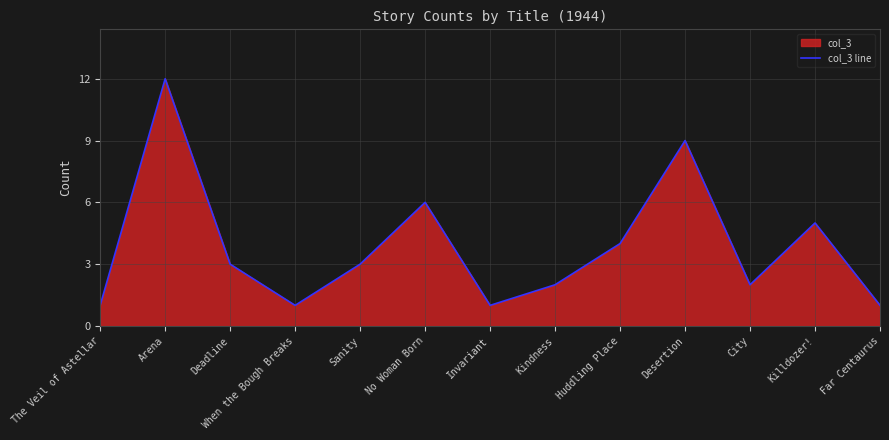

What is the minimum value shown in the chart?

1